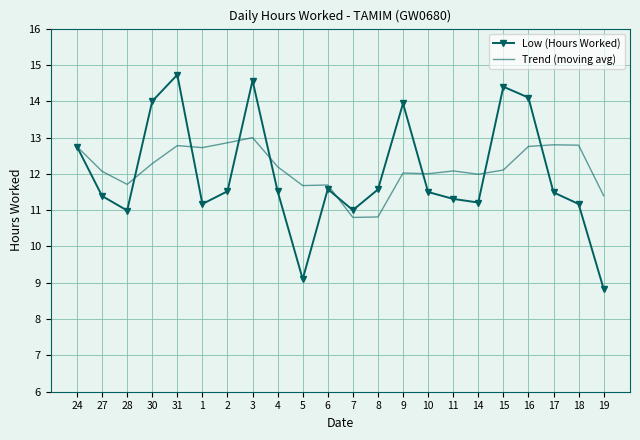

Is it true that Low (Hours Worked) equals 12.6 at 19?

False